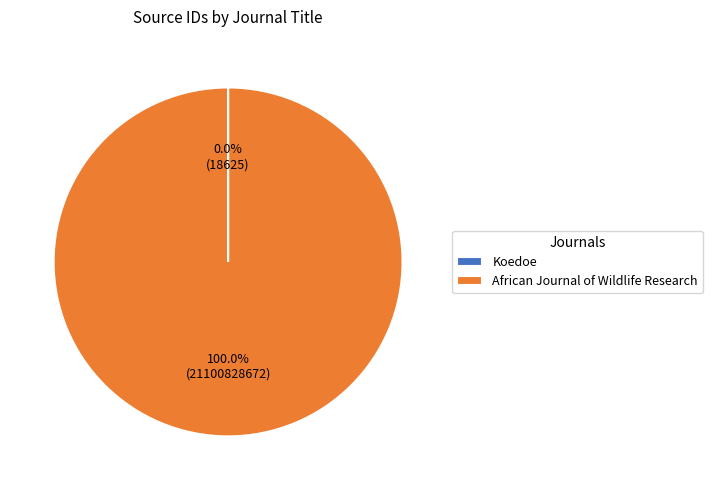

Does African Journal of Wildlife Research account for over 50% of the chart?

Yes